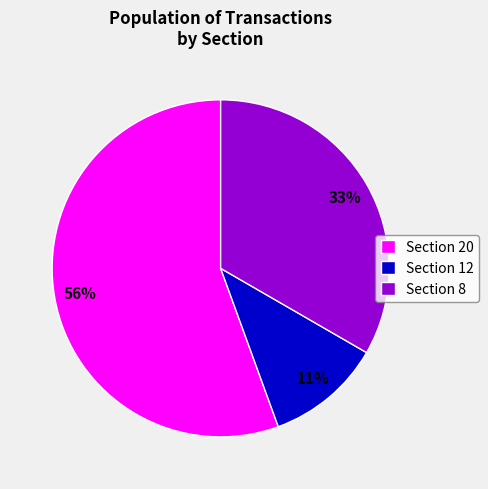

Which category has the smallest portion of the pie?

Section 12